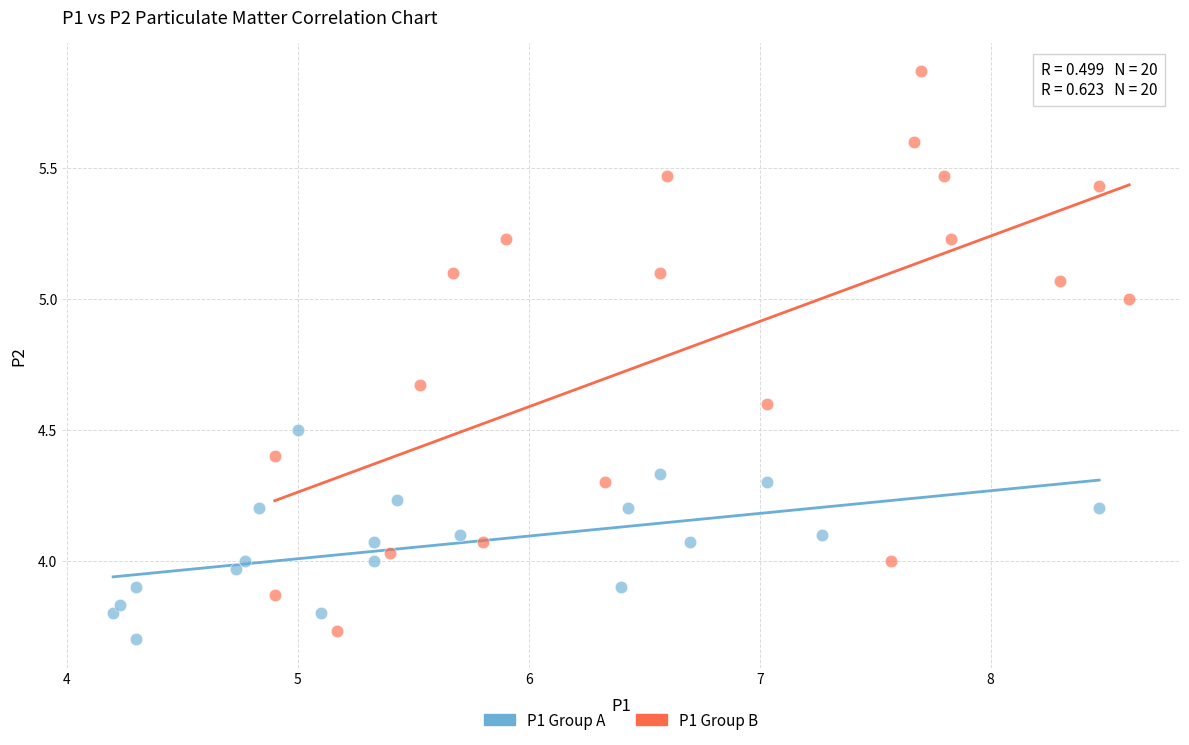

Which series has the widest spread of Y values?

P1 Group B